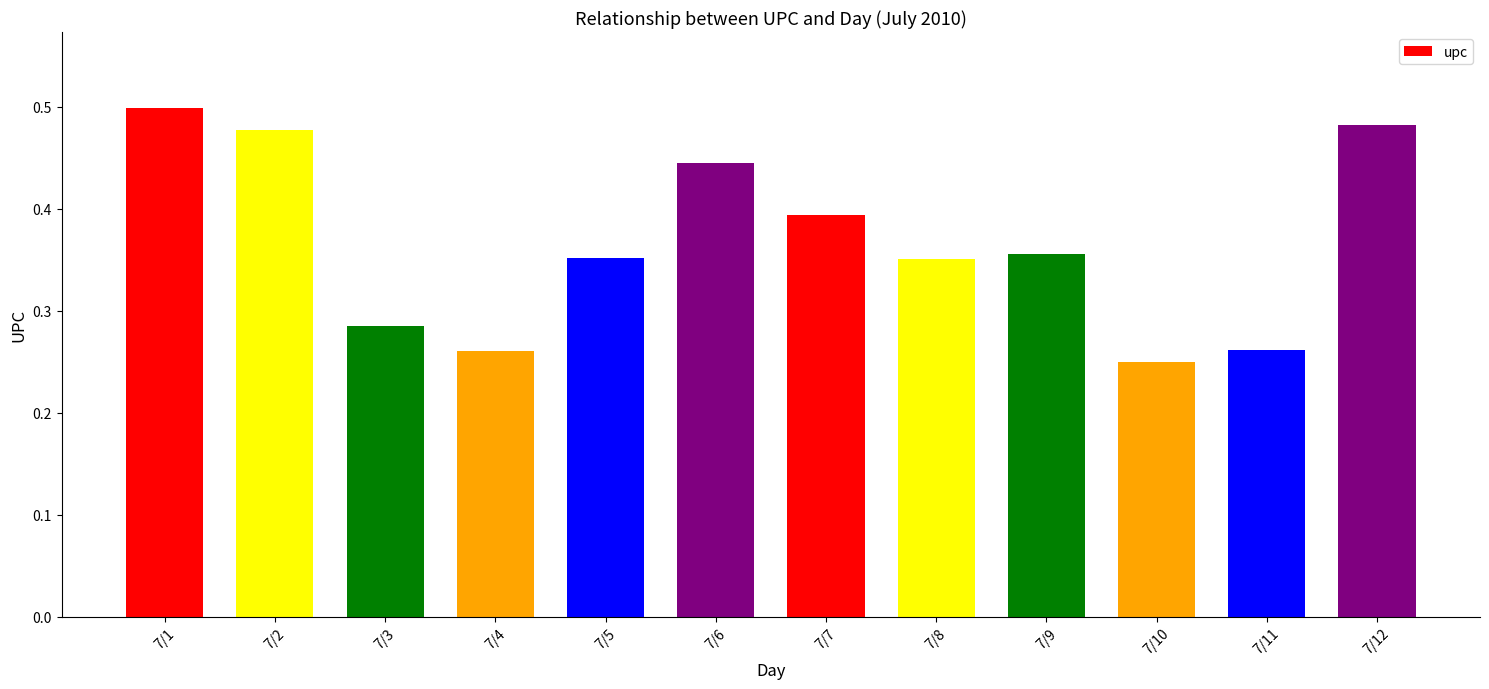

At which label is the value closest to 0?

7/10